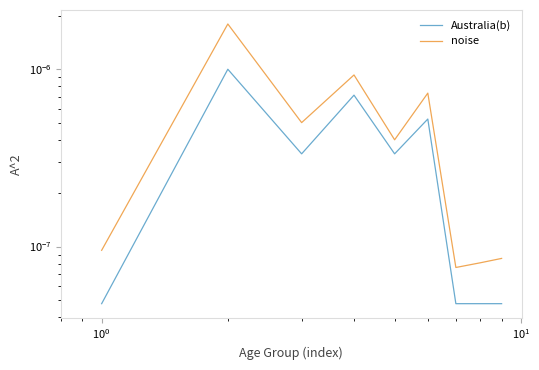

Does the chart display data point markers on the line(s)?

No